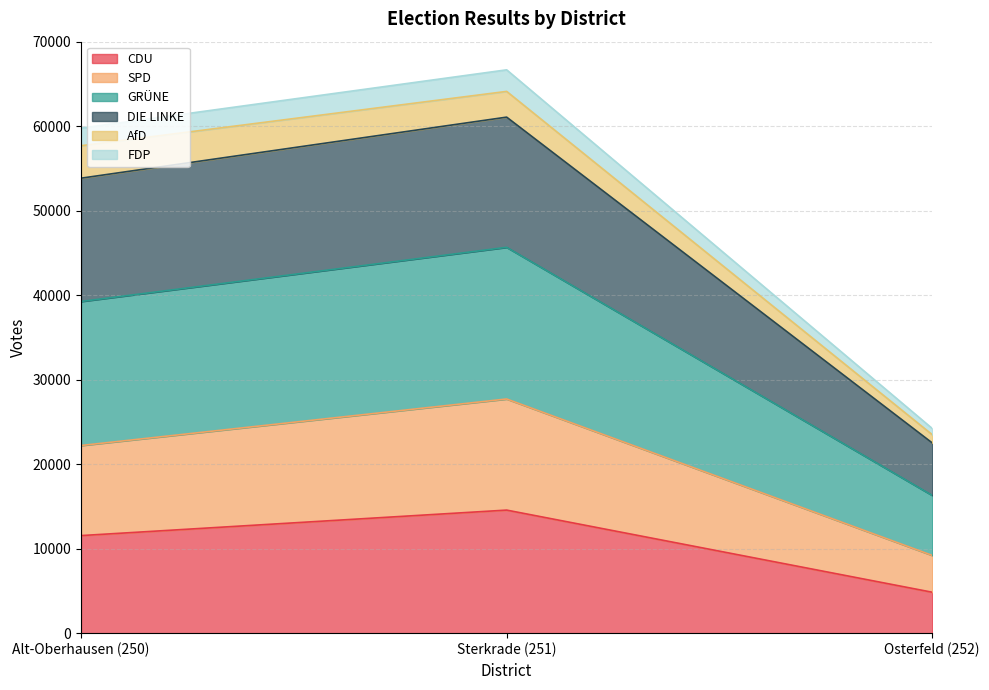

Does the chart display data point markers on the line(s)?

No